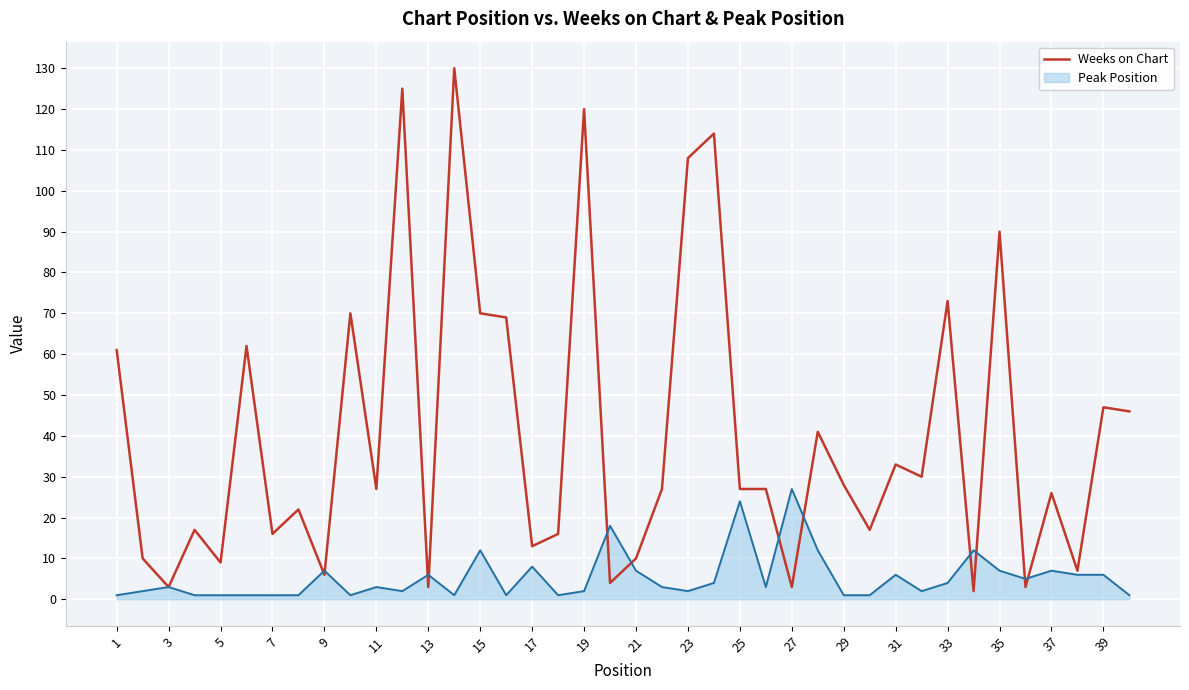

List the series in order of their peak value, lowest first.

Peak Position, Weeks on Chart